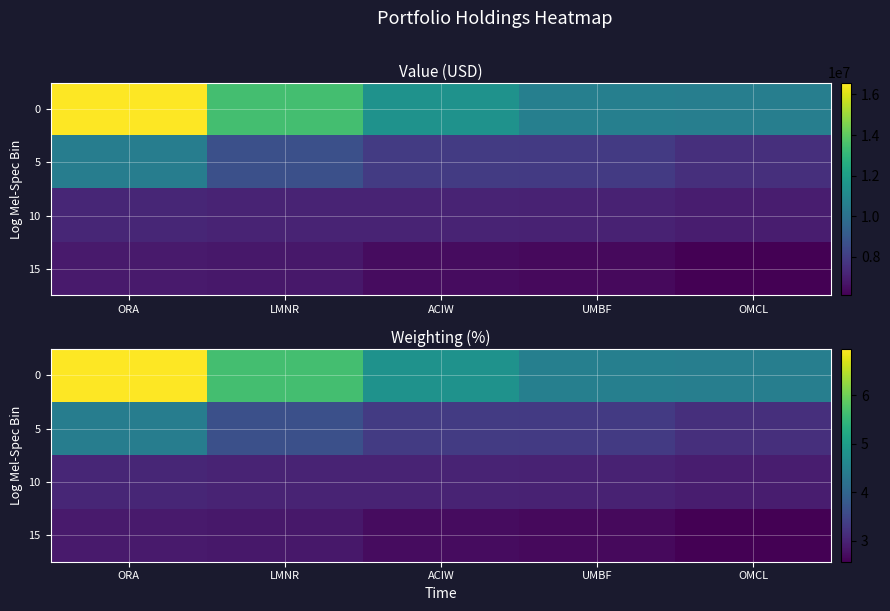

Rank the series at OMCL from highest to lowest value.

0, 5, 10, 15